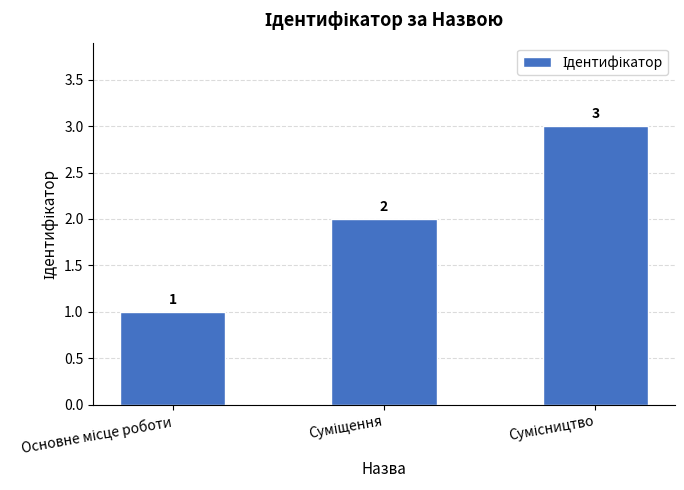

What is the maximum value shown in the chart?

3